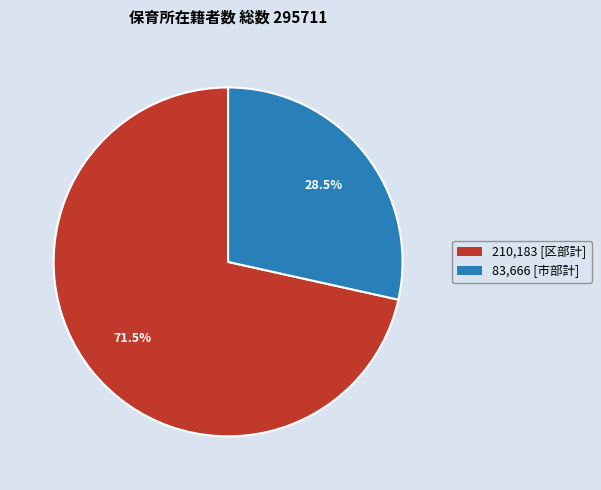

What is the majority slice?

210,183 [区部計]